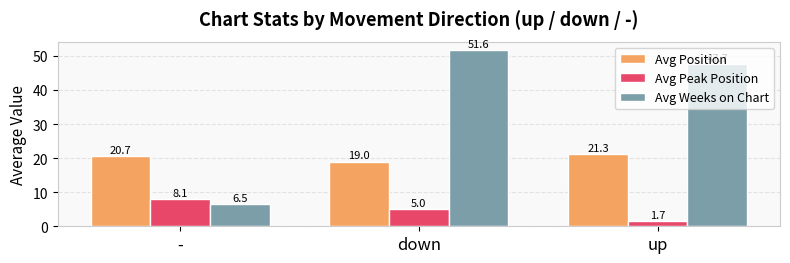

Reading right to left, what are all the values shown in this chart?

Avg Position: 21.3	19.0	20.7
Avg Peak Position: 1.7	5.0	8.1
Avg Weeks on Chart: 47.7	51.6	6.5